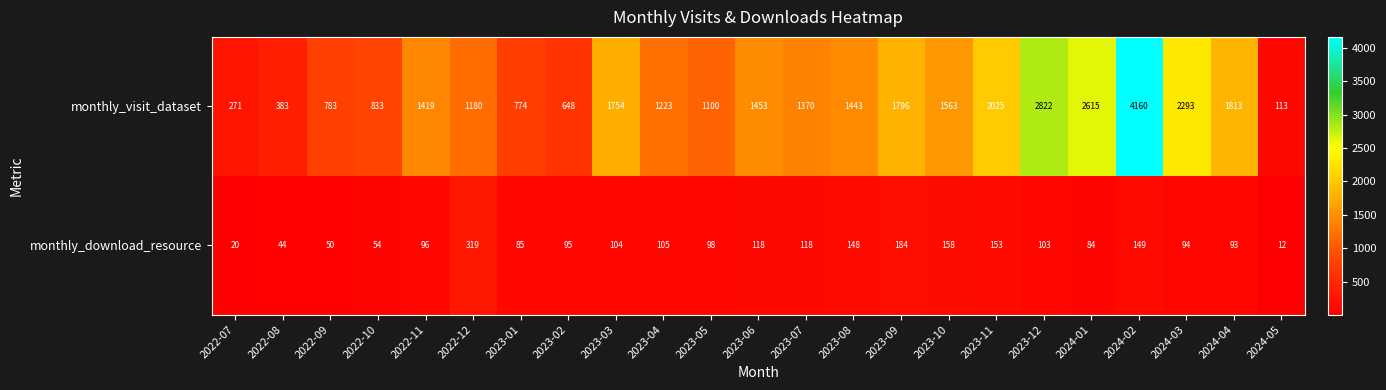

Which label corresponds to the largest value in the chart?

2024-02